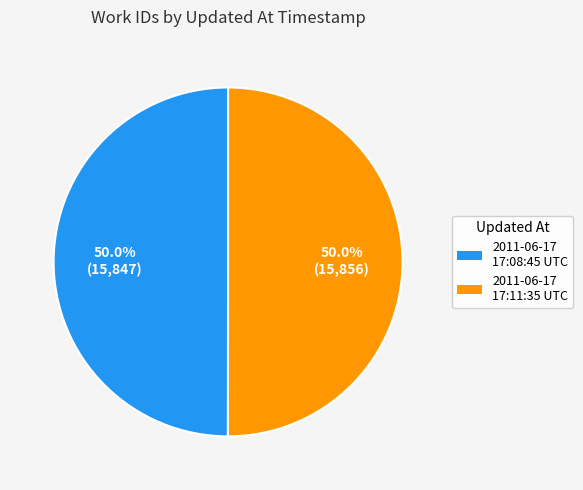

Count the number of slices in the pie.

2